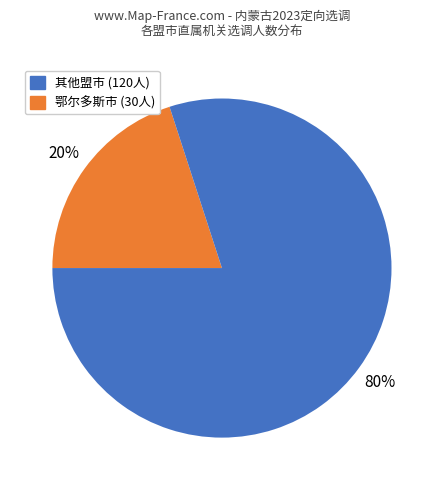

To the nearest percent, what is the average slice percentage?

50%